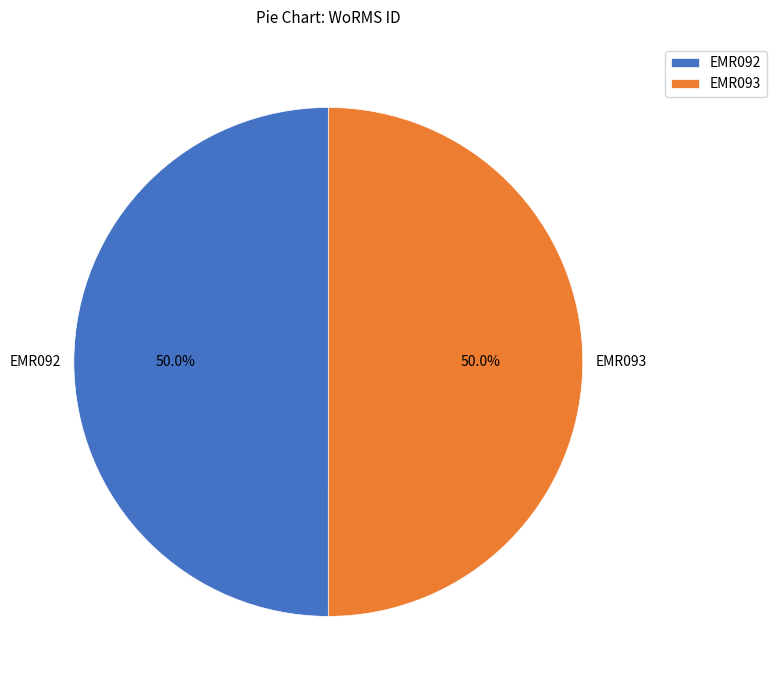

Approximately how many times larger is the value at EMR093 compared to EMR092?

1.0